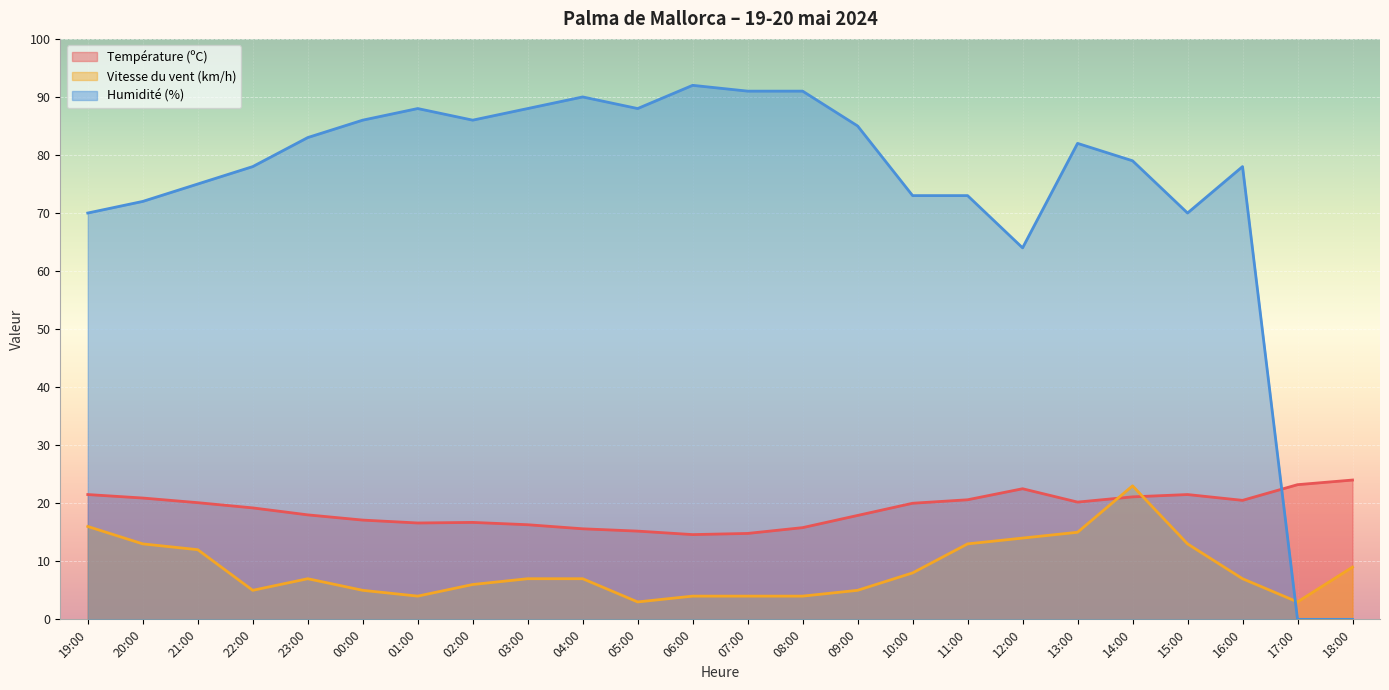

How many interior local peaks does the Température (ºC) series have?

3